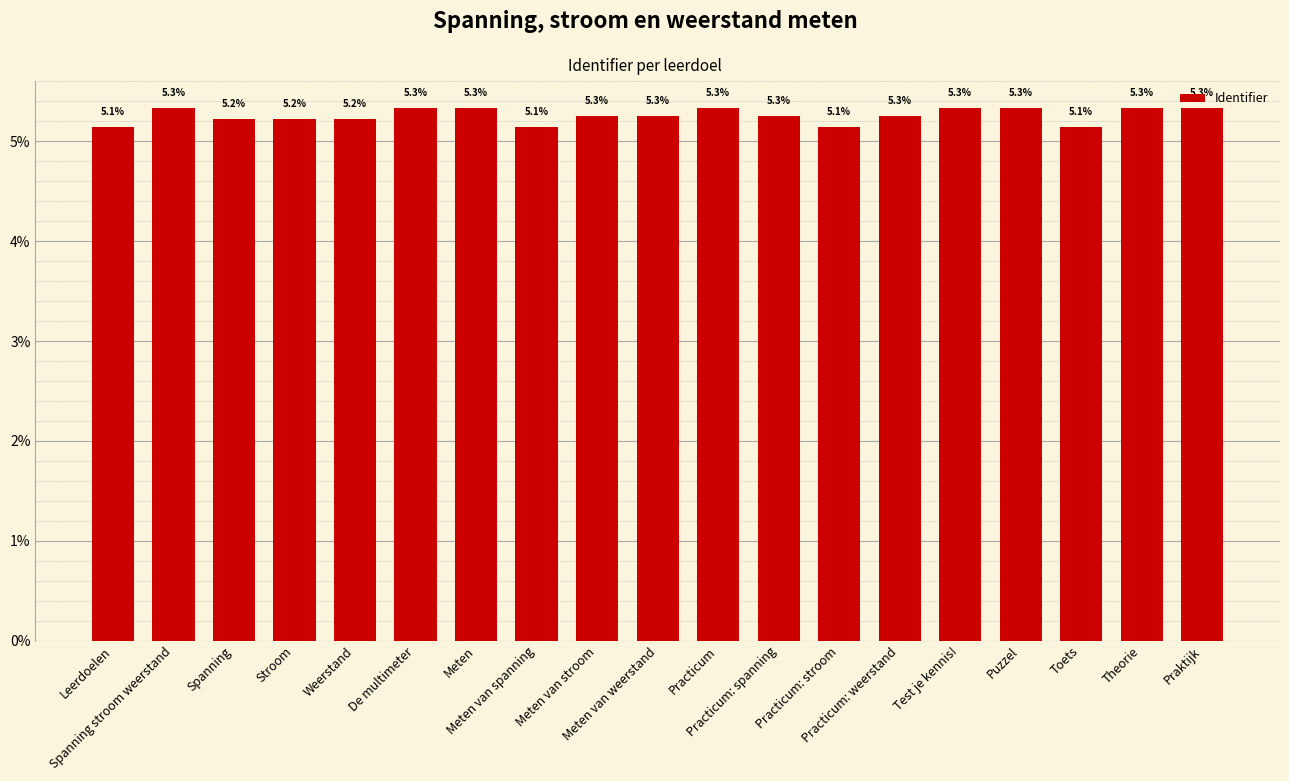

What is the minimum value shown in the chart?

5.1